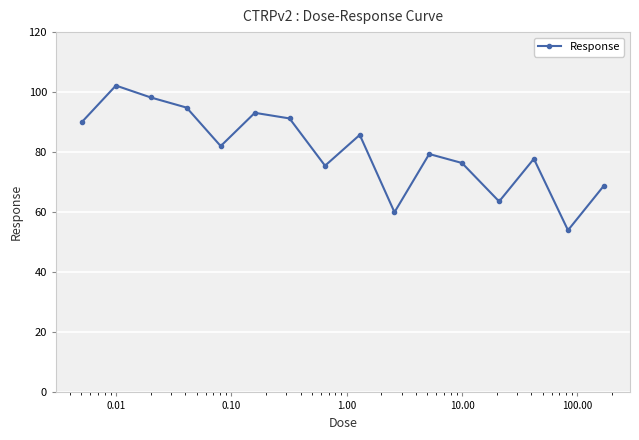

What is the minimum value shown in the chart?

54.0